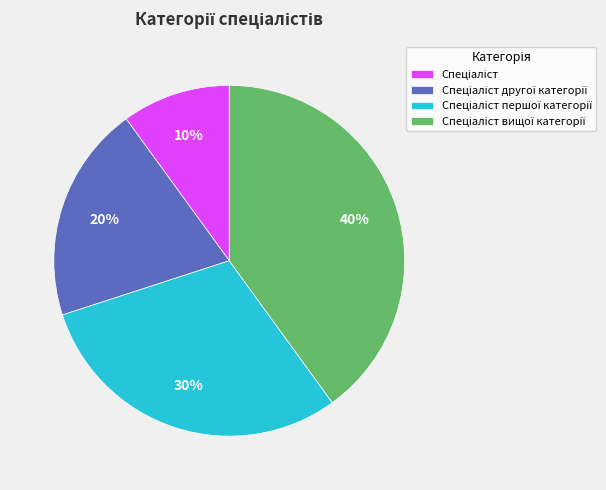

How many segments does this pie chart have?

4